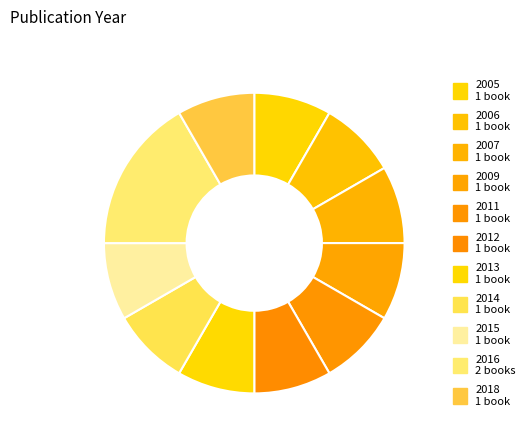

Is there any slice that represents more than half of the pie?

No